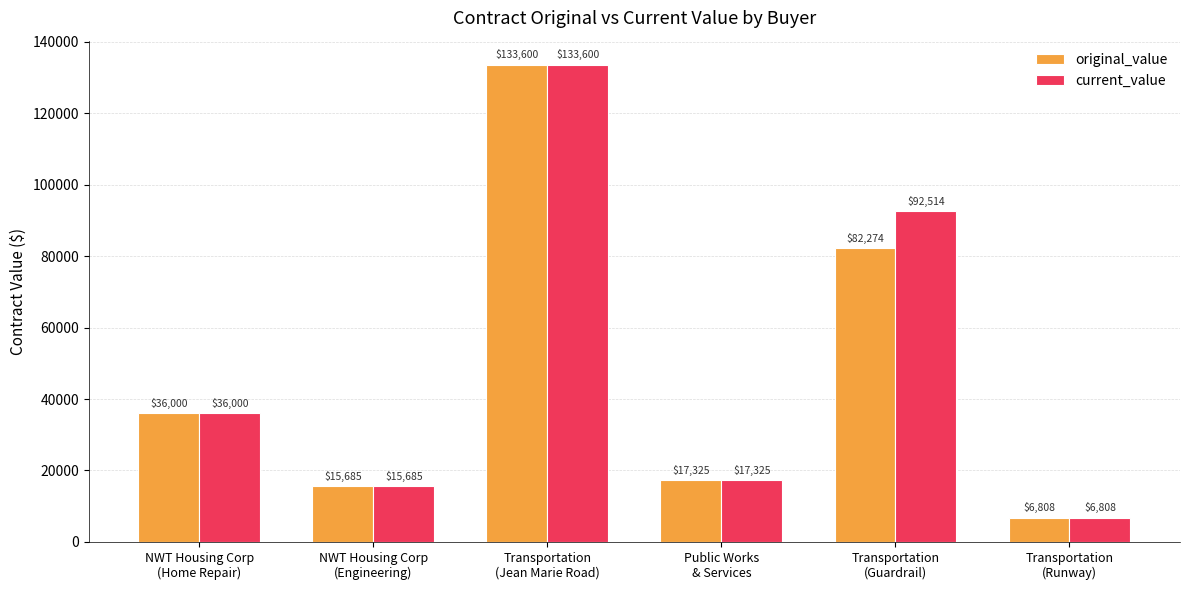

What is the average value of the original_value series?

48615.3